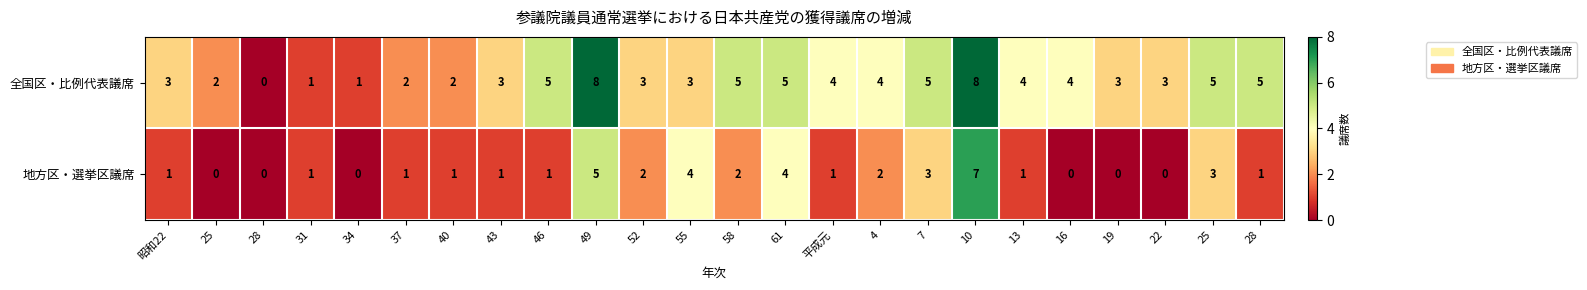

Rank the series by their average value, from highest to lowest.

全国区・比例代表議席, 地方区・選挙区議席